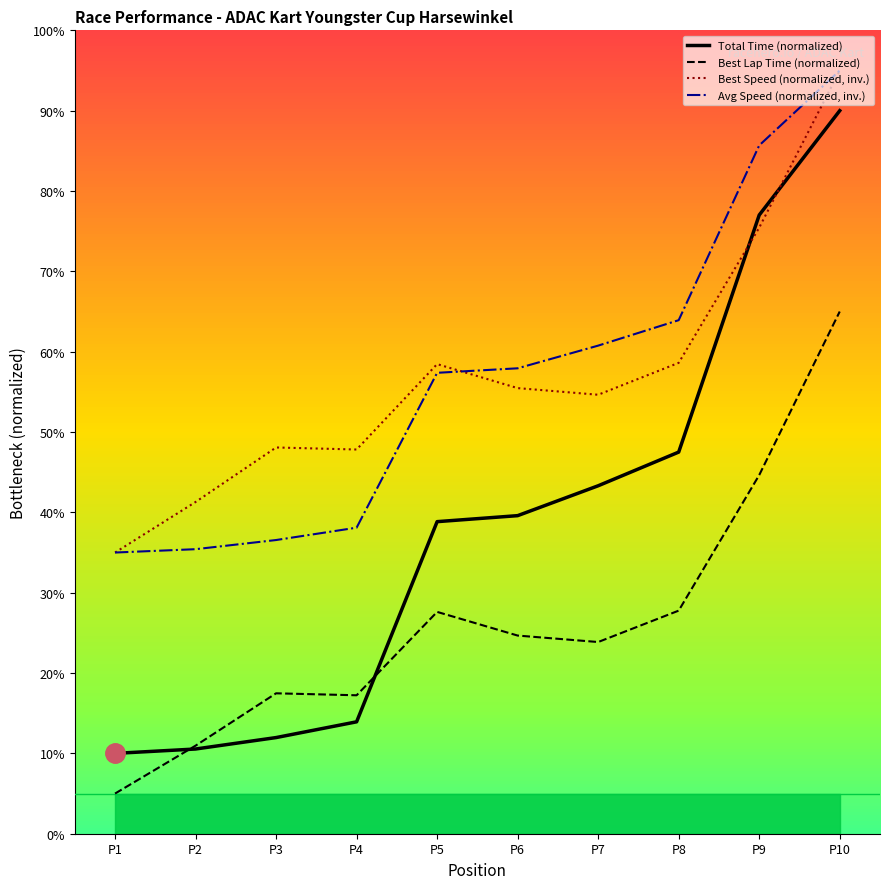

At which category does the chart reach its minimum across all series?

P1